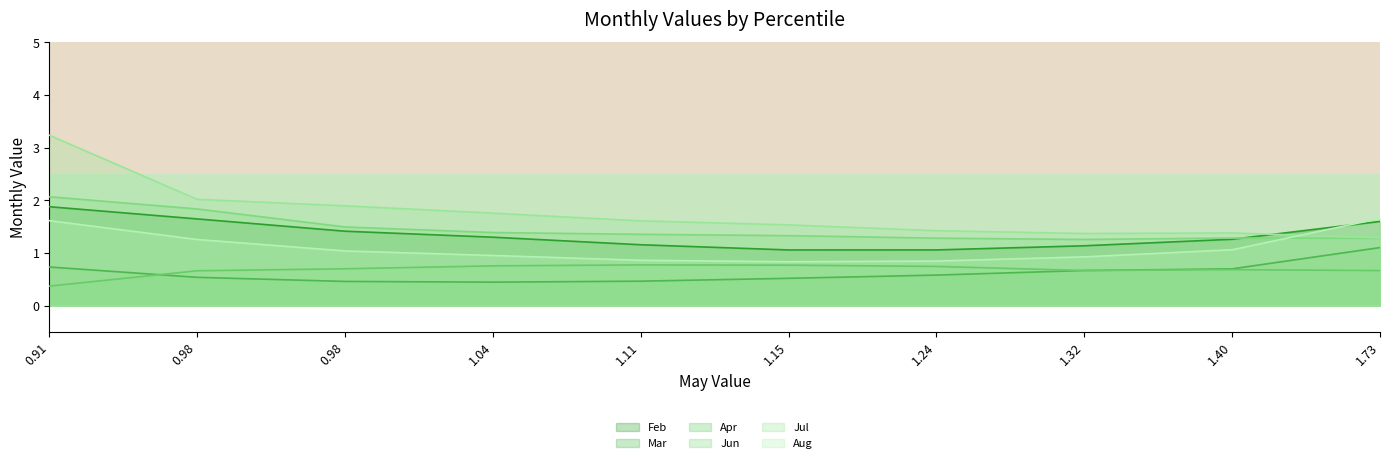

What are all the series names shown in the legend?

Feb, Mar, Apr, Jun, Jul, Aug